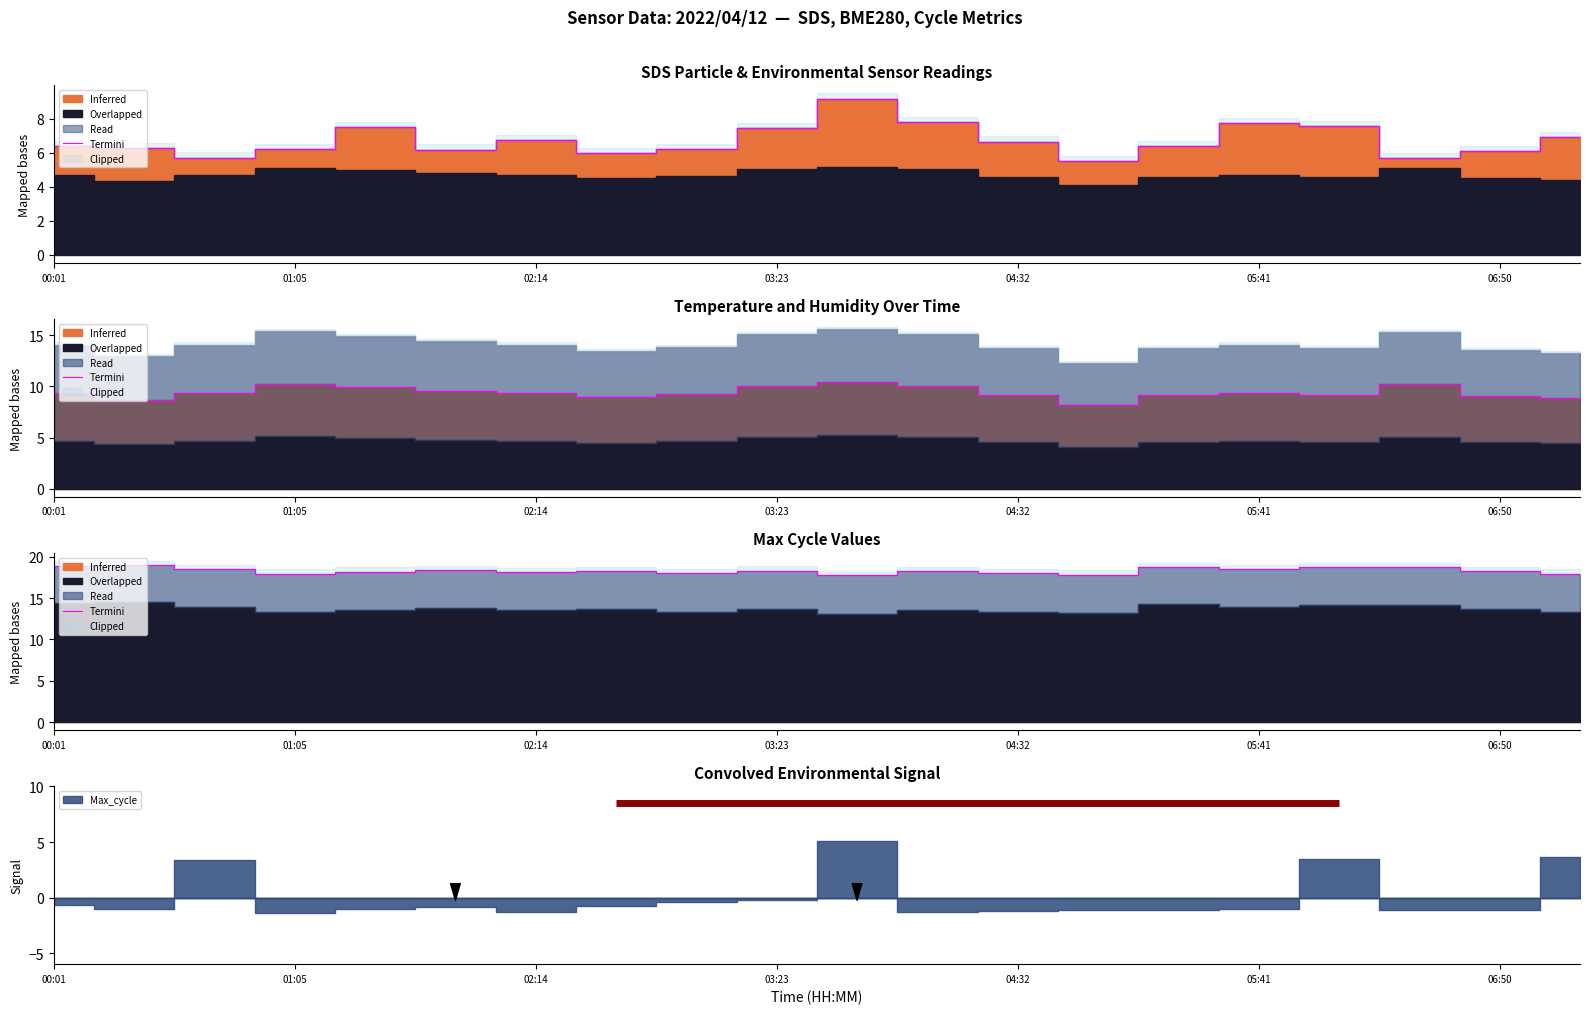

At which category does the data reach its first local peak?

01:05